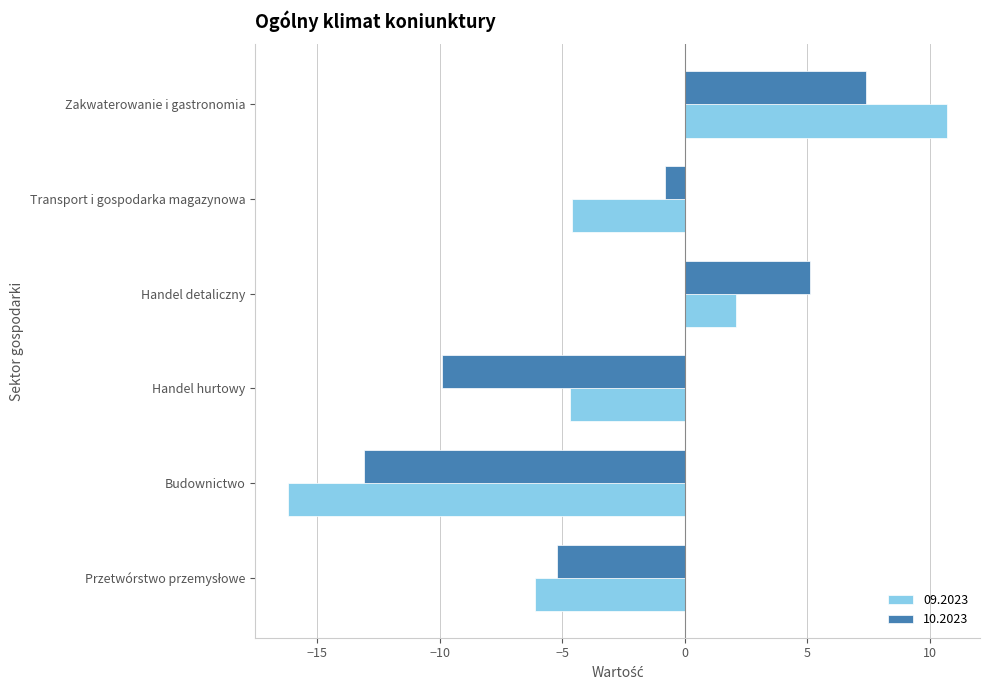

Which category has the highest value in the 09.2023 series?

Zakwaterowanie i gastronomia